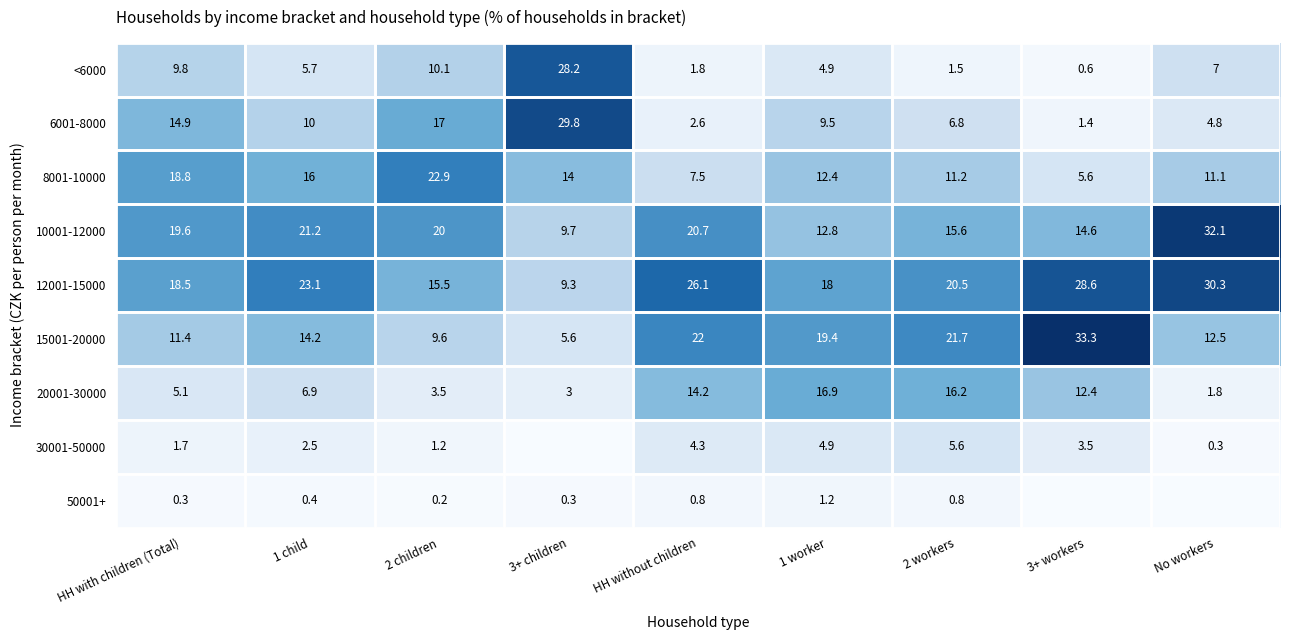

True or false: 50001+ has a value of 0.2 at 2 children.

True